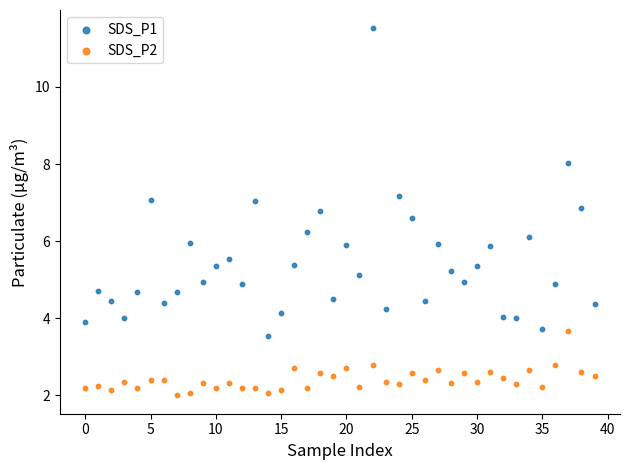

Which series reaches the maximum Y coordinate?

SDS_P1